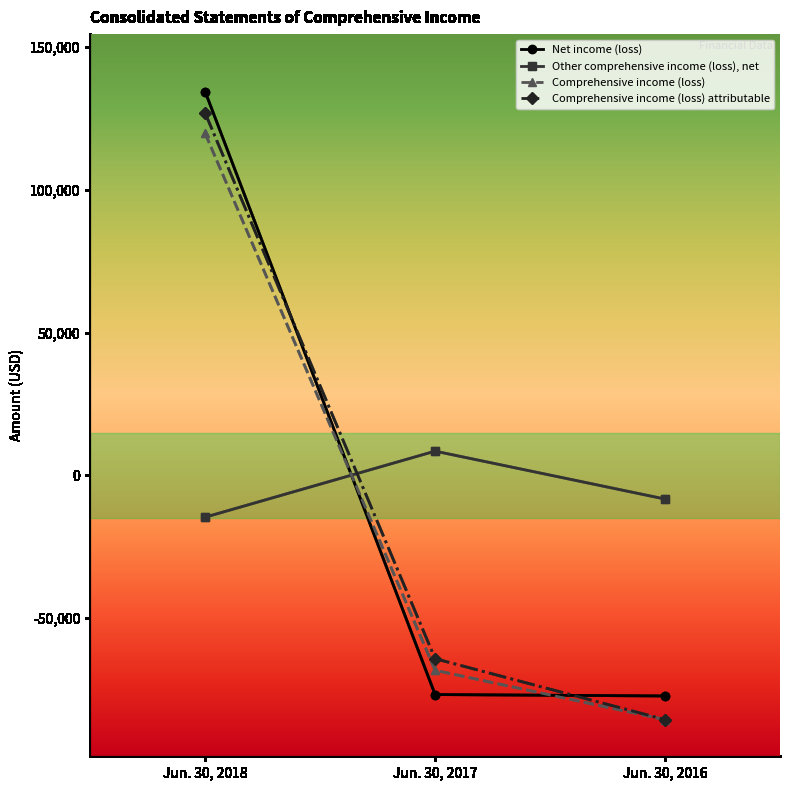

What is the value of the Net income (loss) point at the 3rd from the left?

-77290